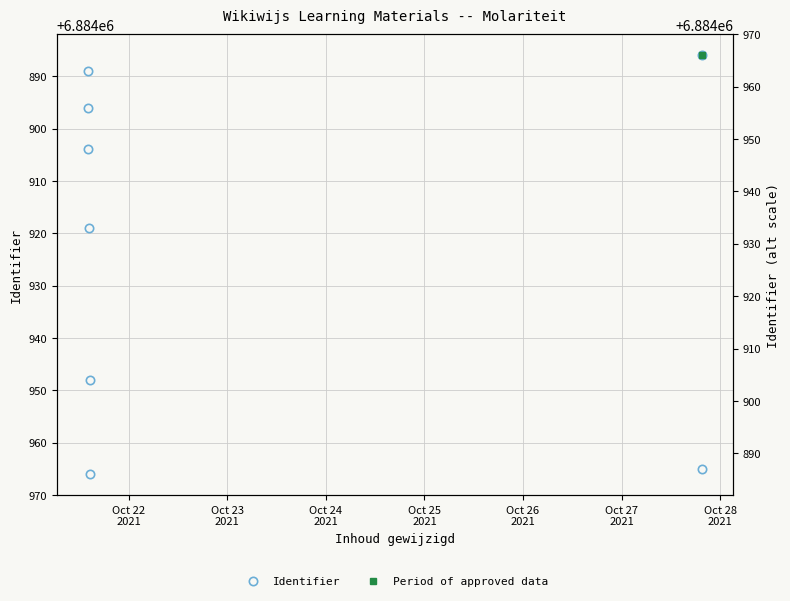

Does the chart display data point markers on the line(s)?

Yes